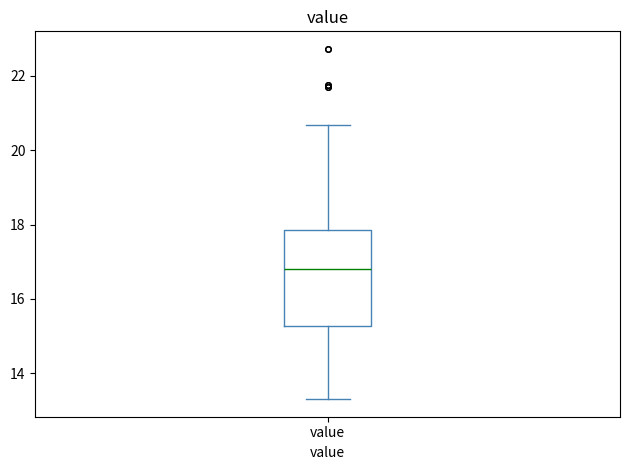

Where is the lower edge of the box for value on the y-axis? The values are not printed on the chart, so give them approximately, as read against the axis.

15.2